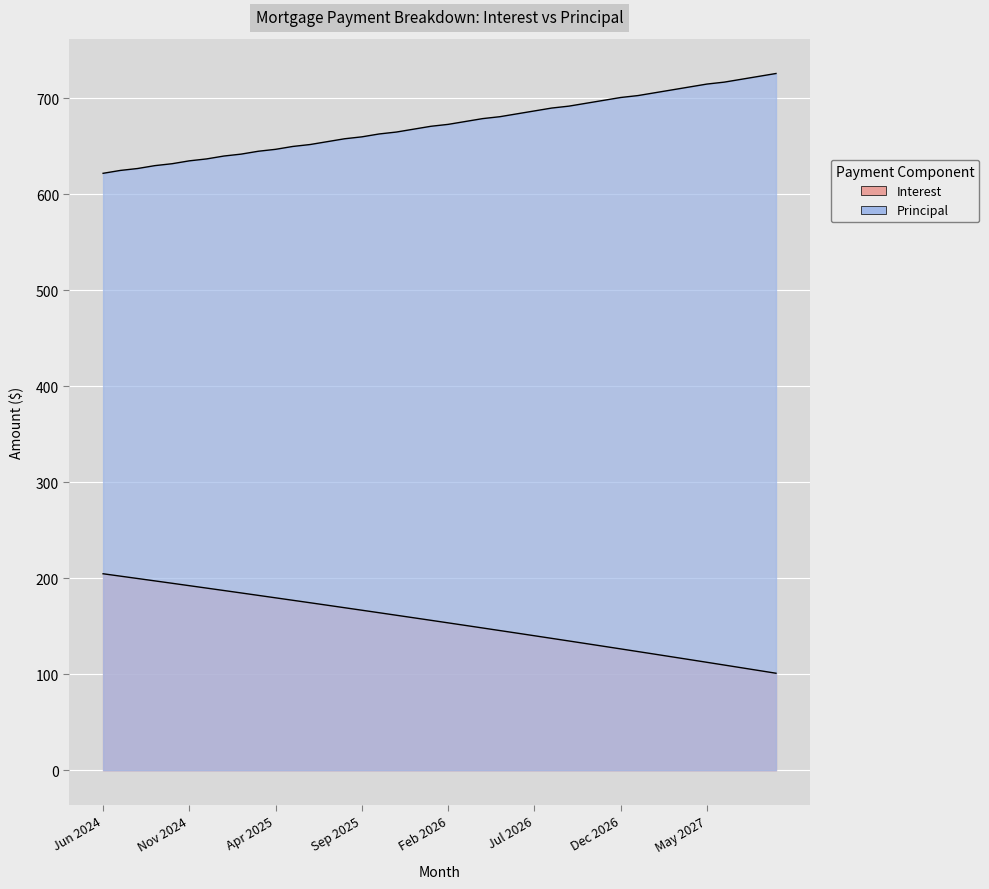

What is the spread (max minus min) of values at Mar 2026?

525.1